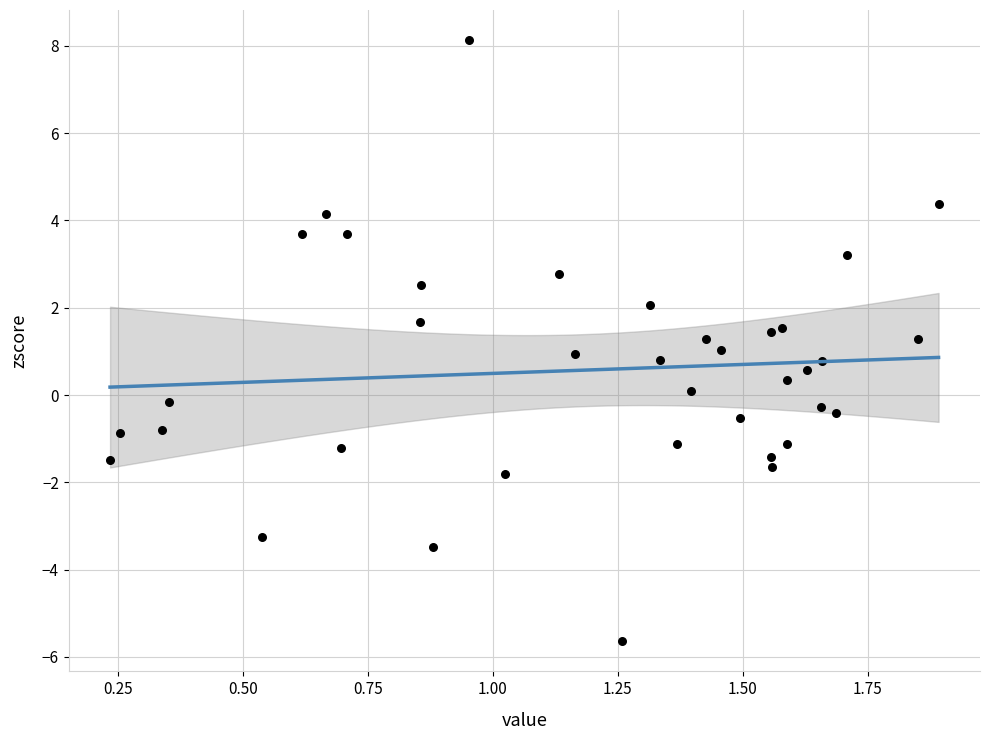

What is the range of Y values (max minus min)?

13.8